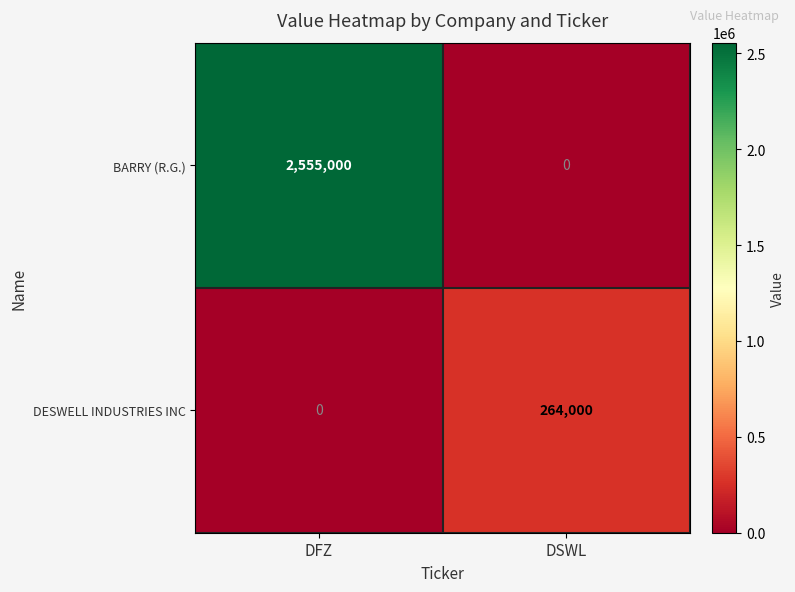

Which series changed the most between DFZ and DSWL?

BARRY (R.G.)